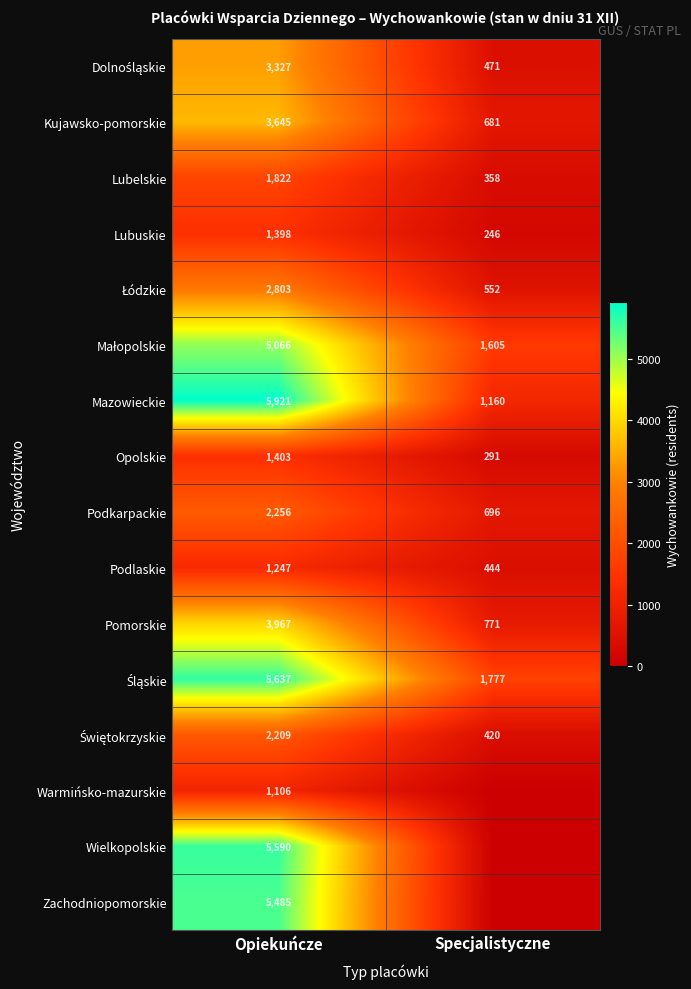

What is the difference between the maximum and minimum values in the Lubelskie series?

1464